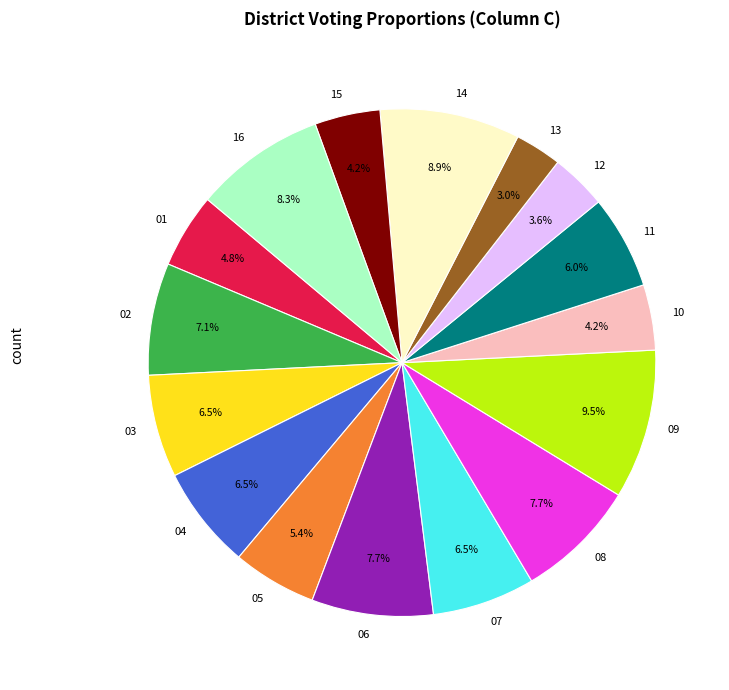

To the nearest percent, what is the average slice percentage?

6%